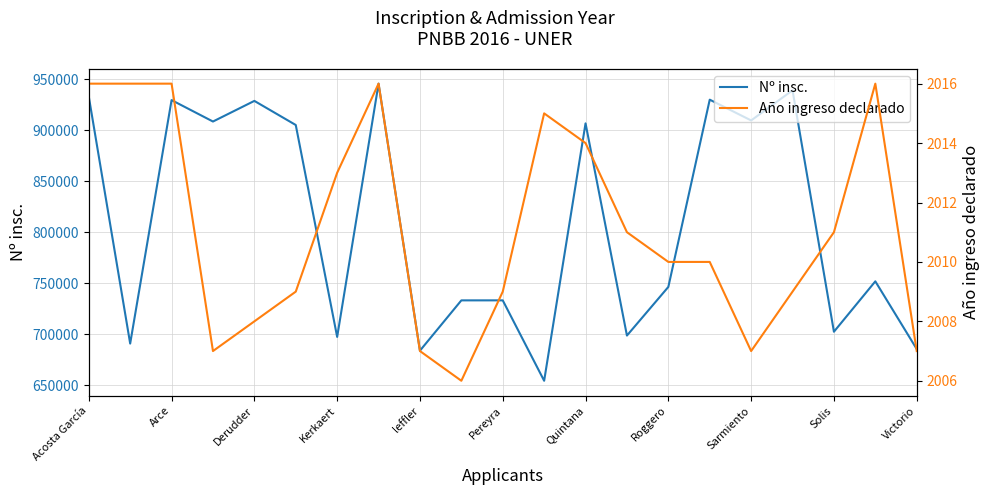

What value does the Nº insc. series have at Quintana?

906805